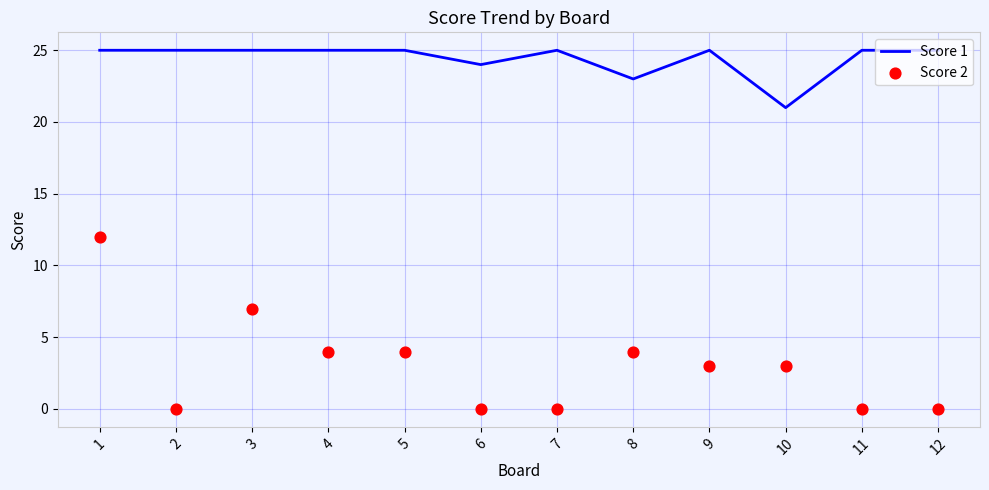

What are all the series names shown in the legend?

Score 1, Score 2